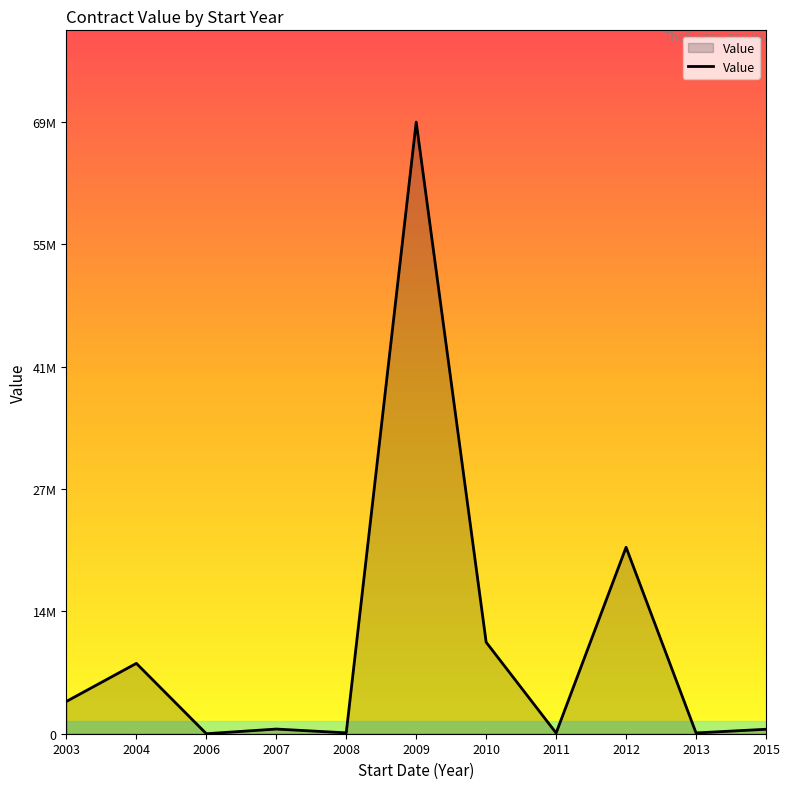

True or false: the data shows 3996 at 2013.

True